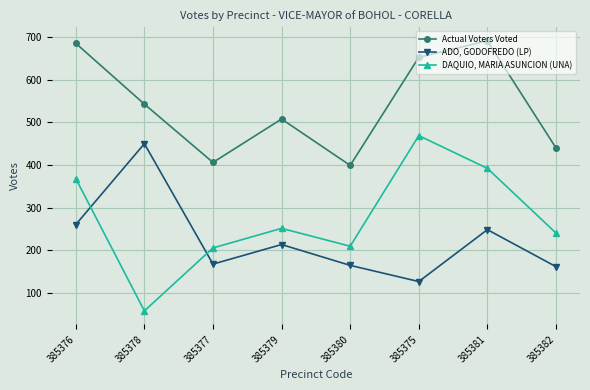

What is the highest value of the DAQUIO, MARIA ASUNCION (UNA) series?

469